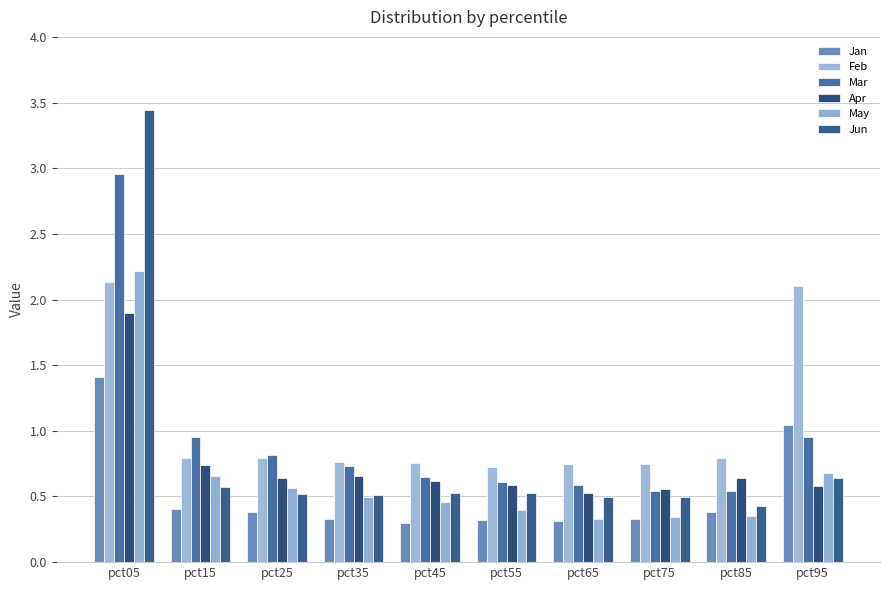

Which series has the largest total across all categories?

Feb